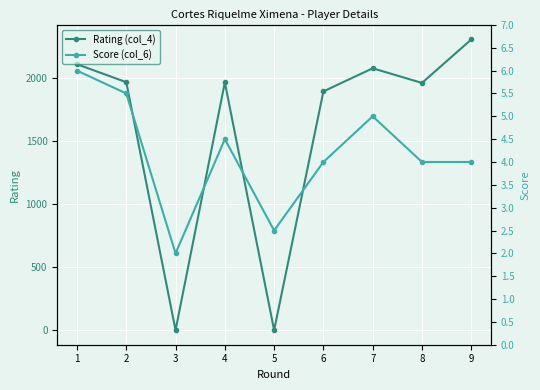

Where does the Rating (col_4) series first go above 1961?

1